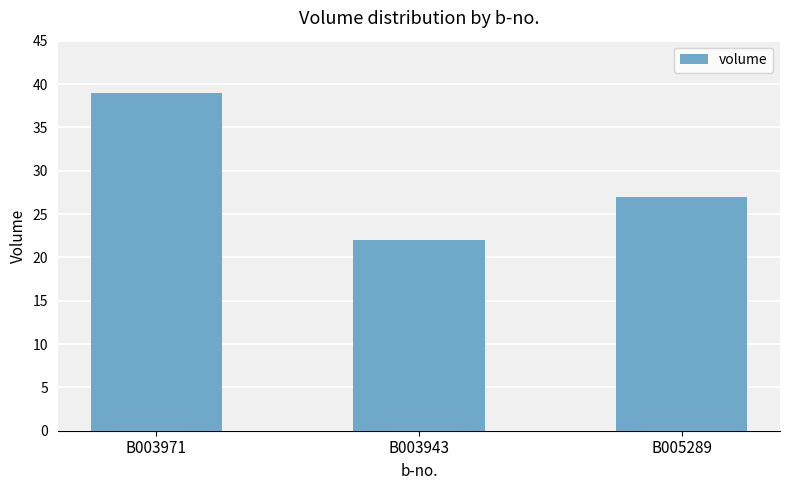

Reading left to right, what are all the values shown in this chart?

39	22	27